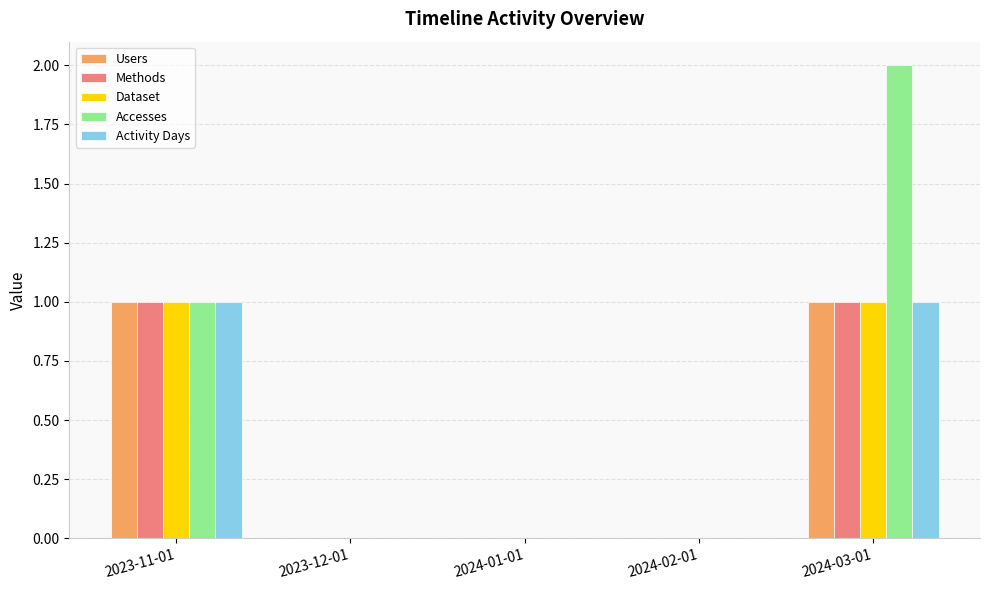

Are the bars grouped side by side (vs. stacked)?

Yes